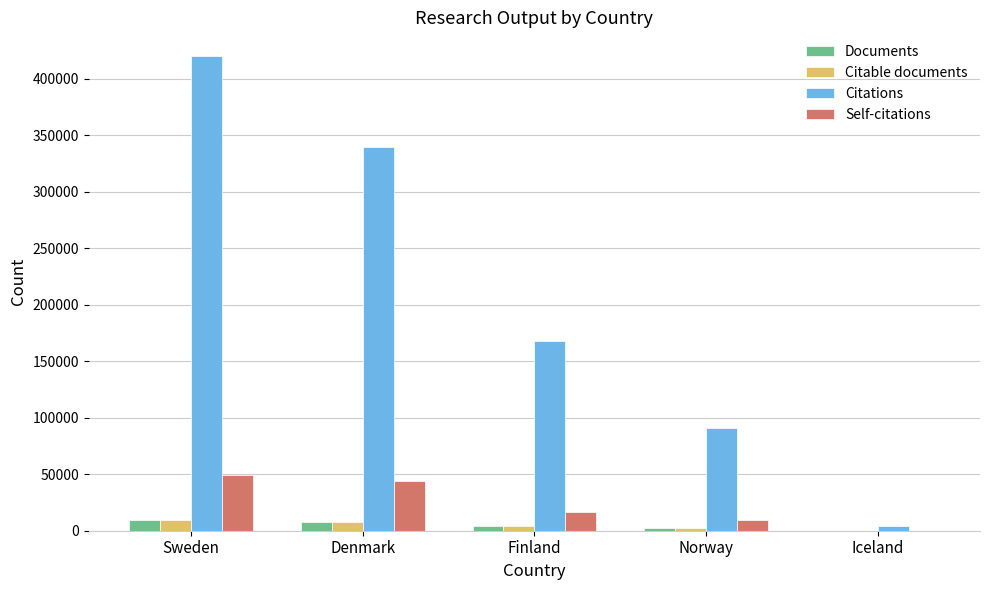

At which label does Citations reach its peak?

Sweden